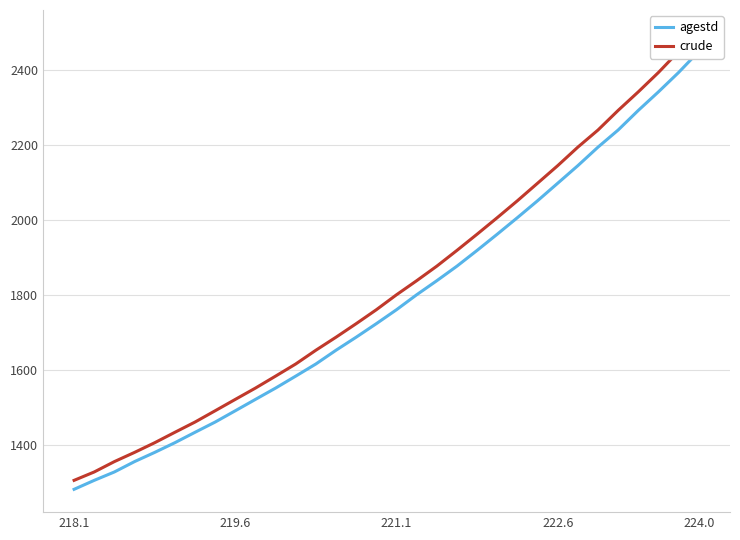

What is the average value of the crude series?

1825.1